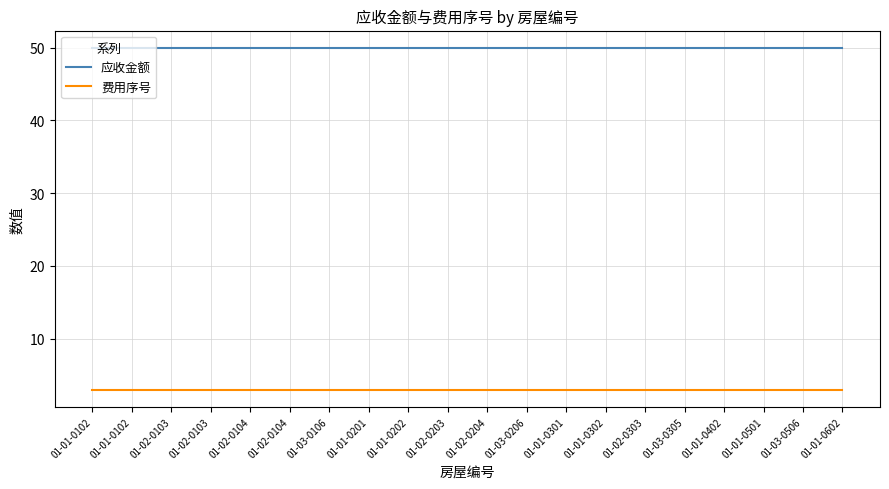

What are all the series names shown in the legend?

应收金额, 费用序号